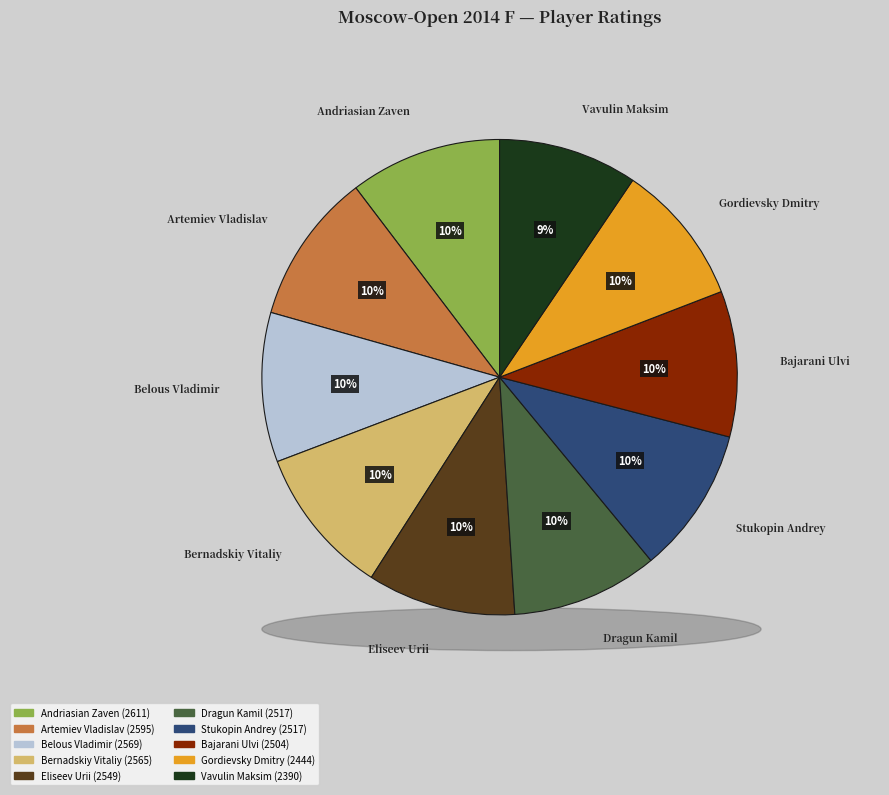

What is the ratio of the value at Dragun Kamil to the value at Gordievsky Dmitry?

1.0